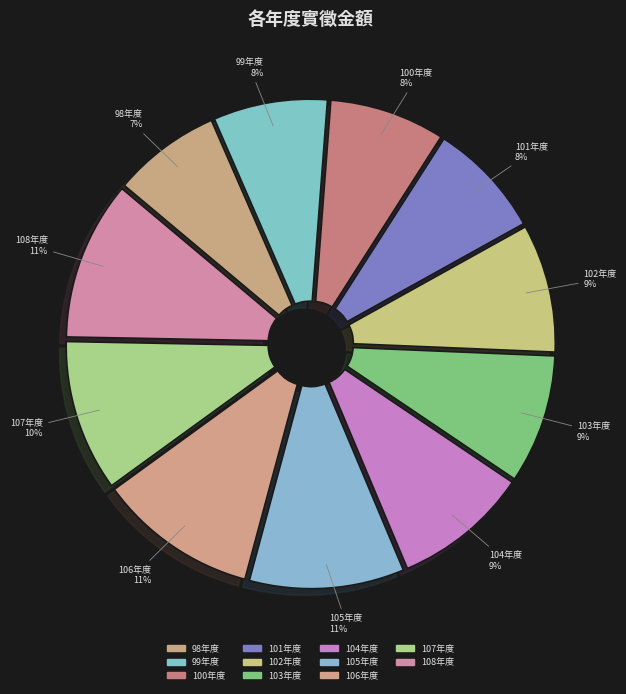

How many slices are in this pie chart?

11